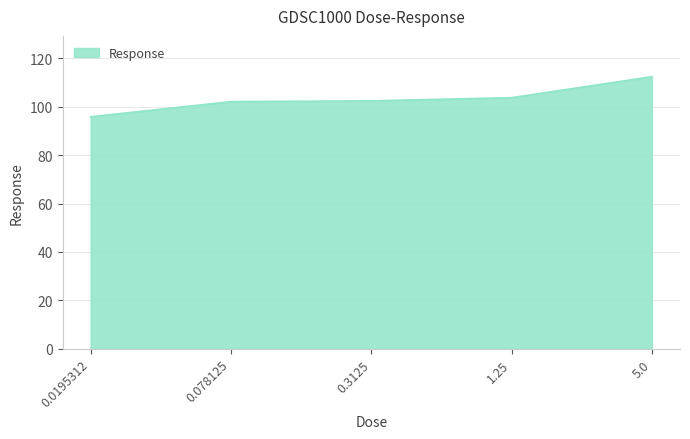

The chart shows a value of 102.1 at 0.078125. True or false?

True